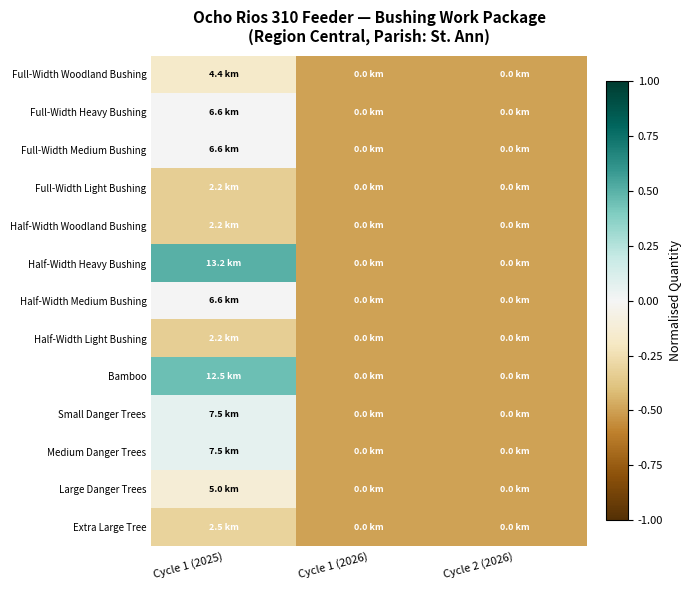

Which category has the highest value across all series?

Cycle 1 (2025)